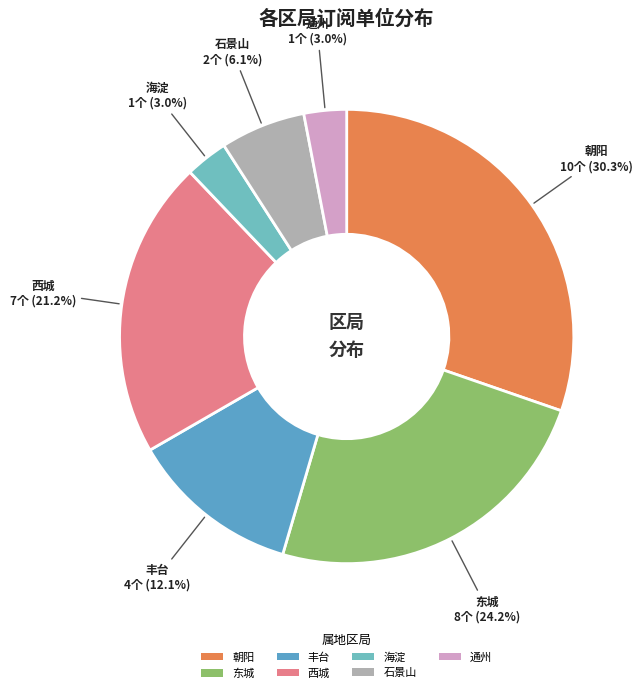

The 丰台 slice represents 12% of the pie. True or false?

True